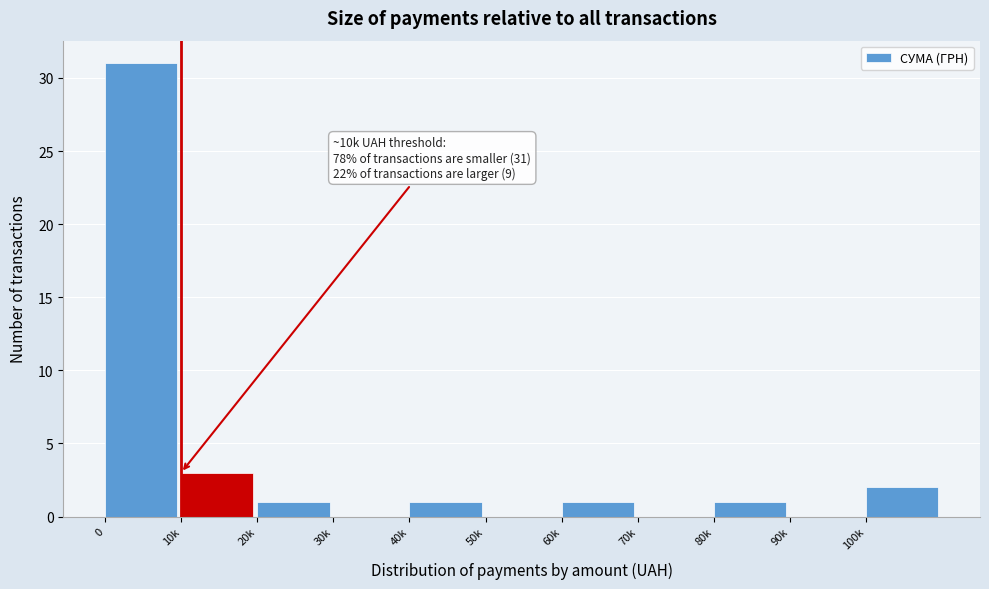

Reading left to right, list all the values displayed in this chart.

0=31	10k=3	20k=1	30k=0	40k=1	50k=0	60k=1	70k=0	80k=1	90k=0	100k=2